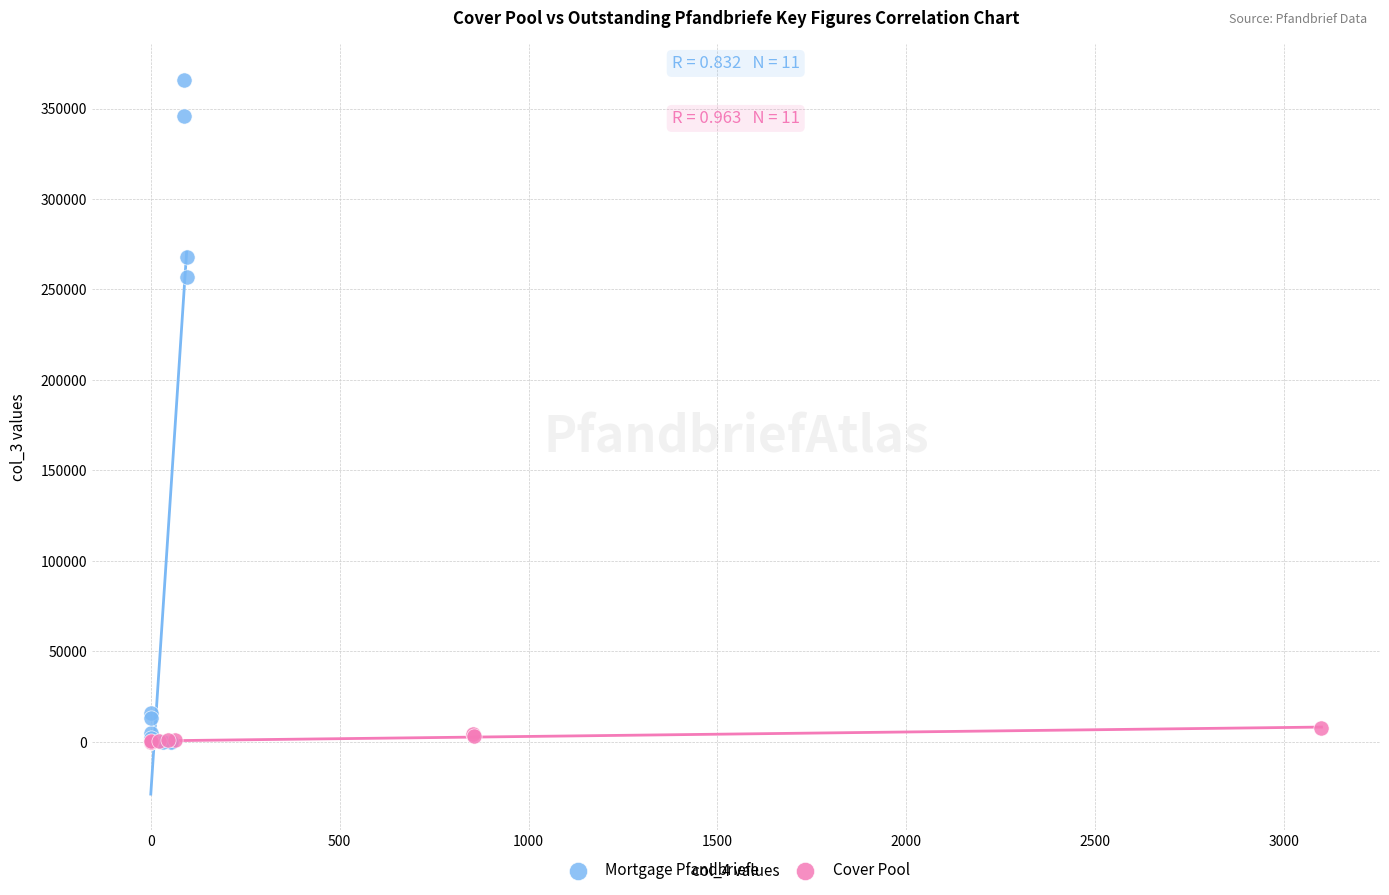

What are all the series names shown in the legend?

Mortgage Pfandbriefe, Cover Pool